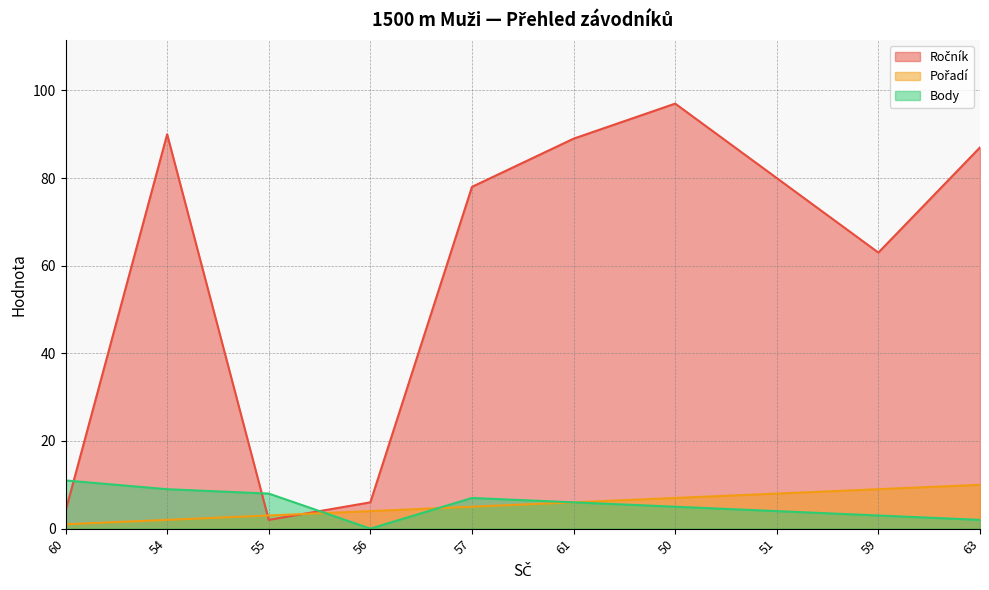

Reading right to left, extract all data points from this chart.

Ročník: 63=87	59=63	51=80	50=97	61=89	57=78	56=6	55=2	54=90	60=4
Pořadí: 63=10	59=9	51=8	50=7	61=6	57=5	56=4	55=3	54=2	60=1
Body: 63=2	59=3	51=4	50=5	61=6	57=7	56=0	55=8	54=9	60=11